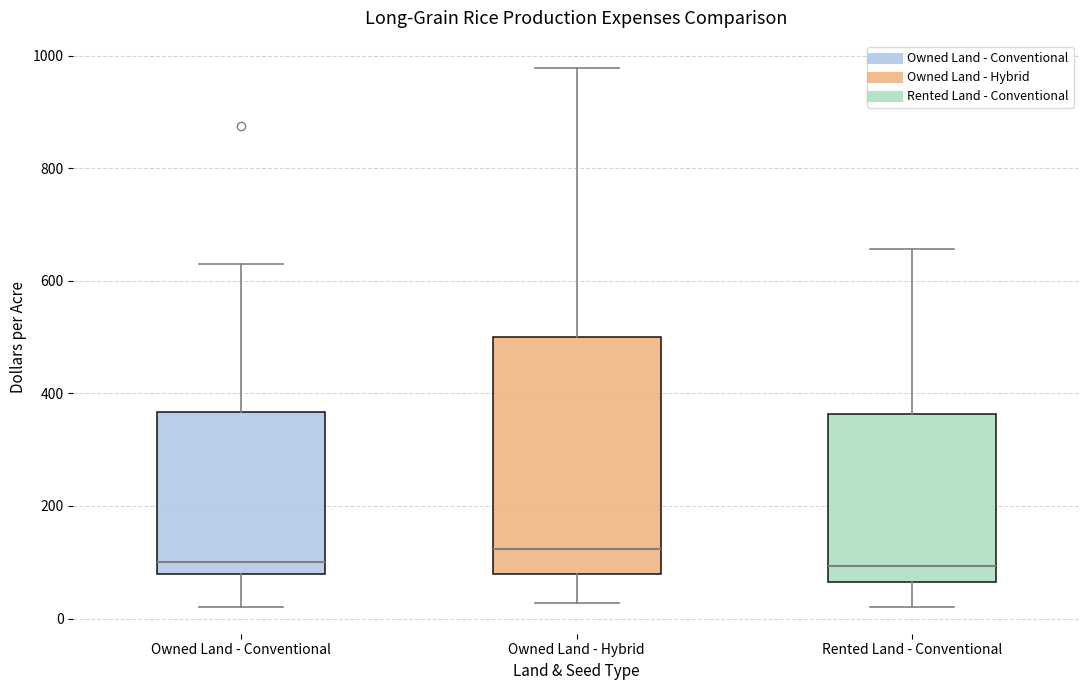

Reading left to right, read every box against the y-axis: the position of its median line, the range the box covers, and the ends of its whiskers. The values are not printed on the chart, so give them approximately, as read against the axis.

Owned Land - Conventional: median 100, box 80 to 360, whiskers 20 to 620
Owned Land - Hybrid: median 120, box 80 to 500, whiskers 20 to 980
Rented Land - Conventional: median 100, box 60 to 360, whiskers 20 to 660